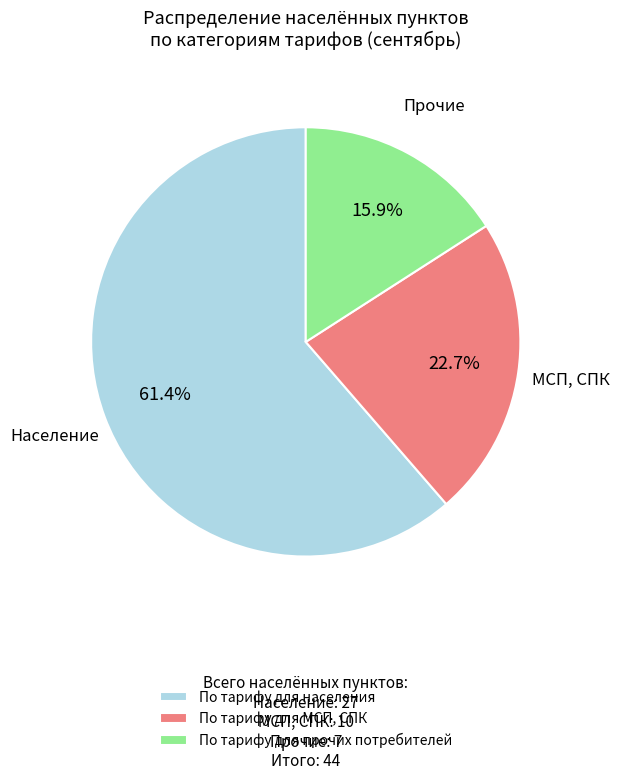

What is the total percentage of По тарифу для МСП, СПК and По тарифу для населения?

84.1%